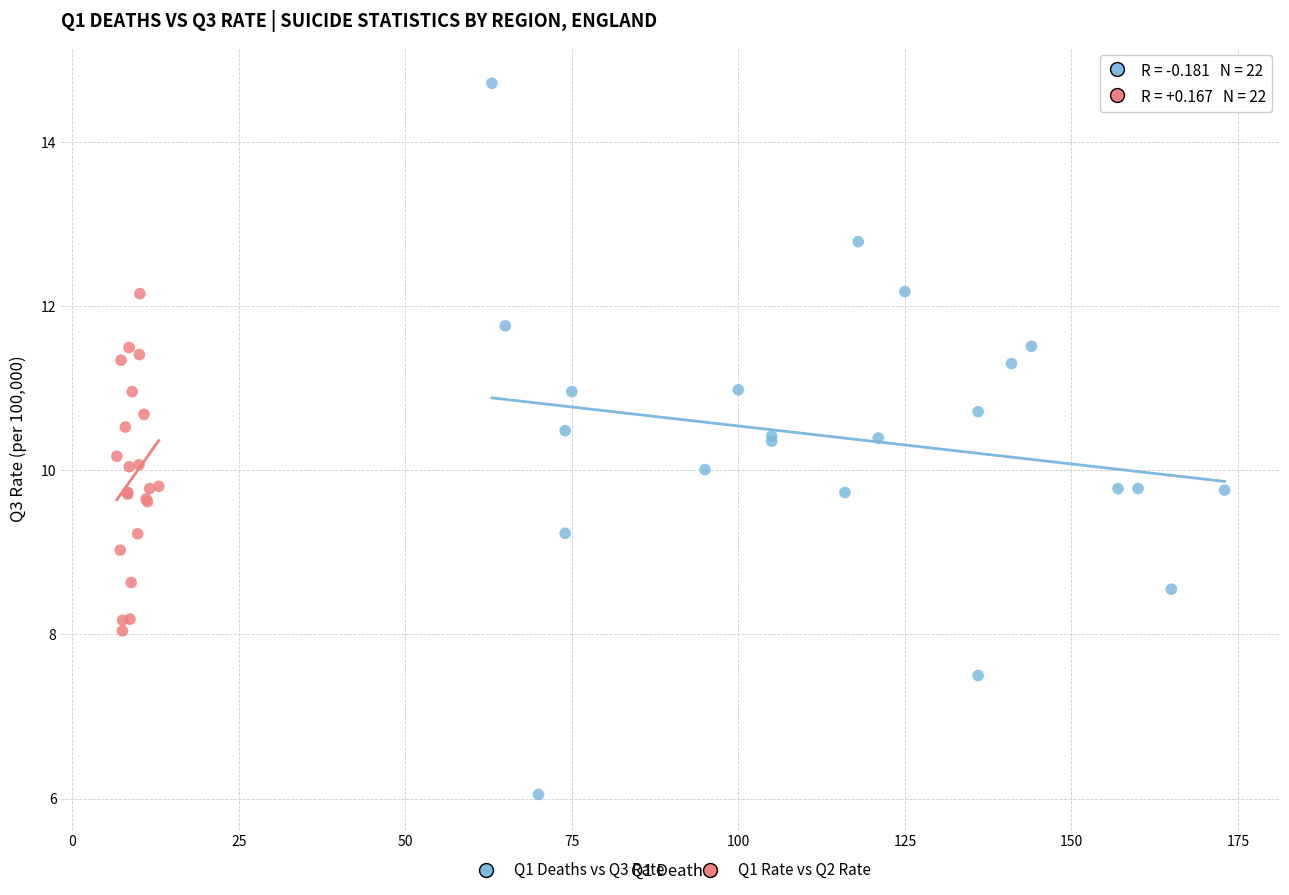

Which series has the largest Y range (max minus min)?

Q1 Deaths vs Q3 Rate